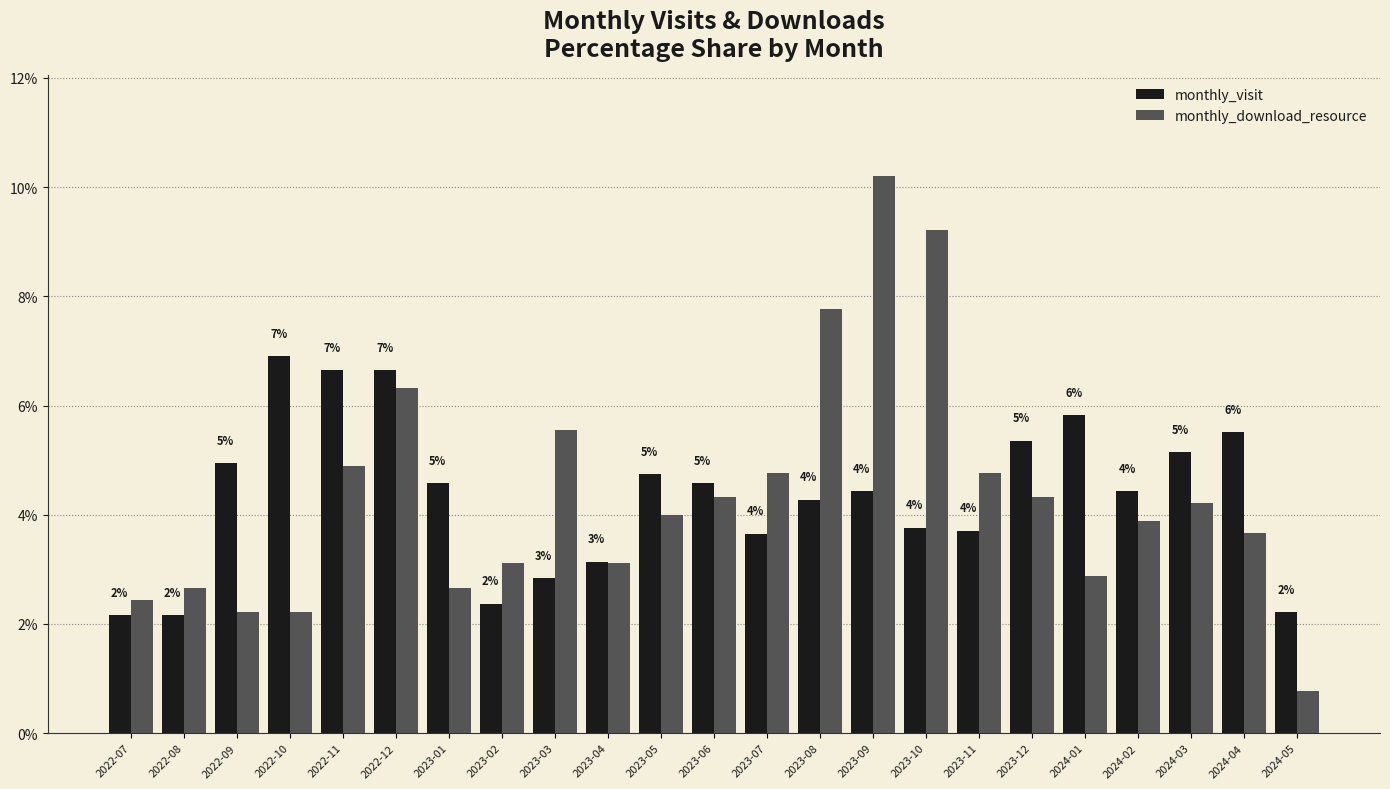

Reading right to left, list all the values displayed in this chart.

monthly_visit: 2.2	5.5	5.1	4.4	5.8	5.4	3.7	3.8	4.4	4.3	3.7	4.6	4.7	3.1	2.8	2.4	4.6	6.6	6.6	6.9	4.9	2.2	2.2
monthly_download_resource: 0.8	3.7	4.2	3.9	2.9	4.3	4.8	9.2	10.2	7.8	4.8	4.3	4.0	3.1	5.5	3.1	2.7	6.3	4.9	2.2	2.2	2.7	2.4